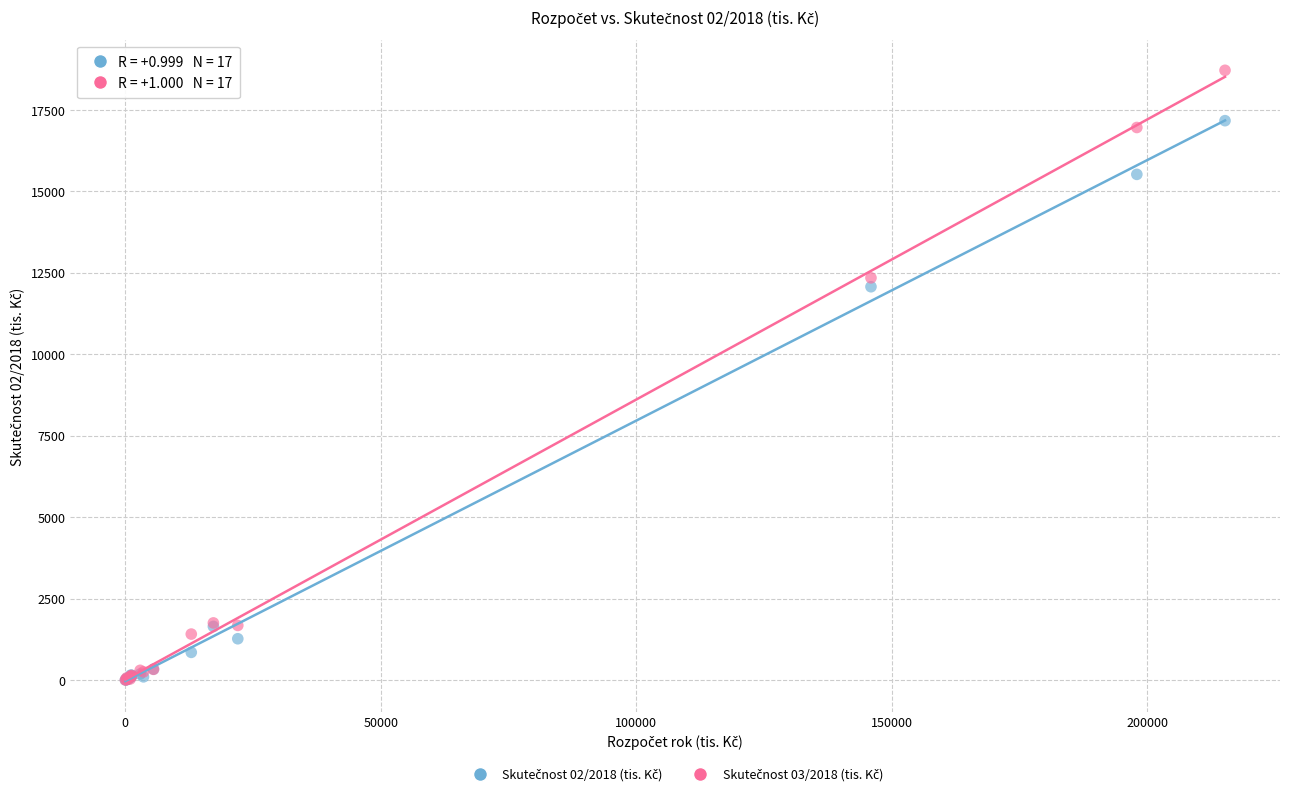

Across all series, what Y value is closest to 9359?

12071.6